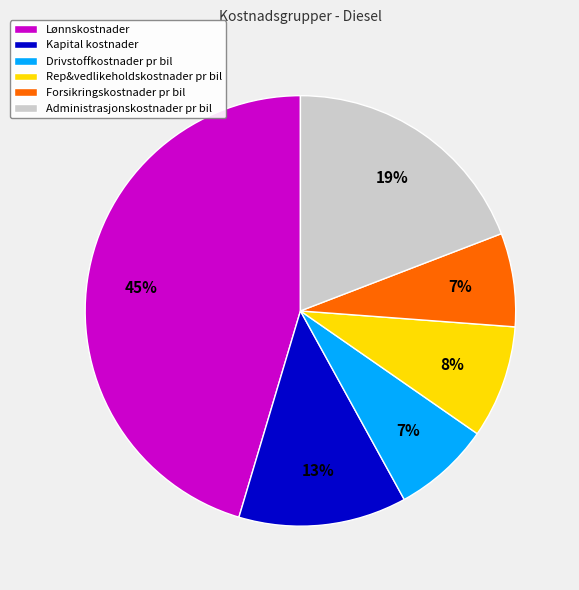

To the nearest percent, what is the average slice percentage?

17%